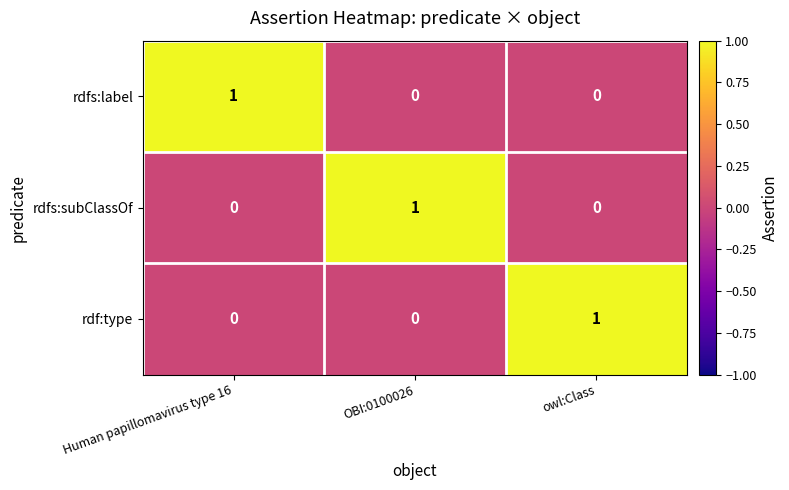

How many rdf:type values are between 0 and 1?

3